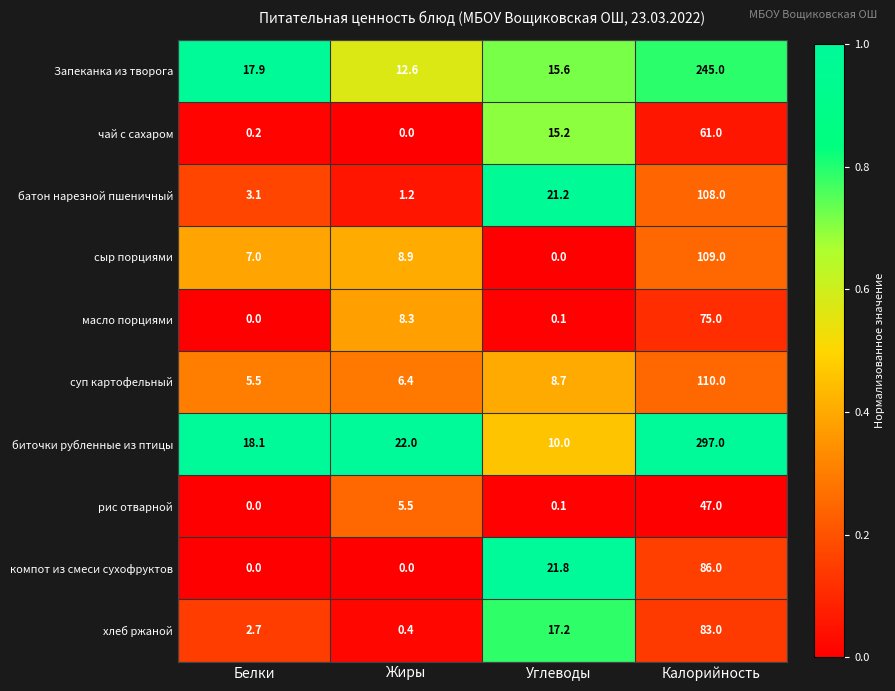

What is the total value across all series at Углеводы?

109.9